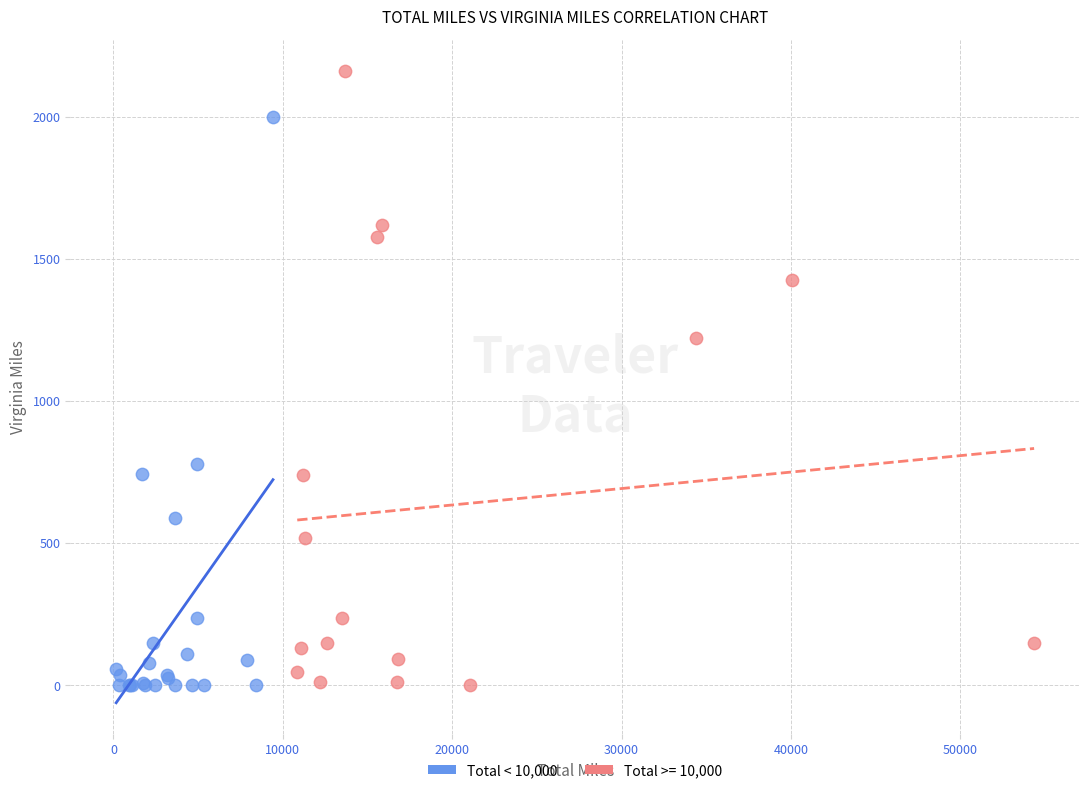

Which series has the widest spread of Y values?

Total >= 10,000